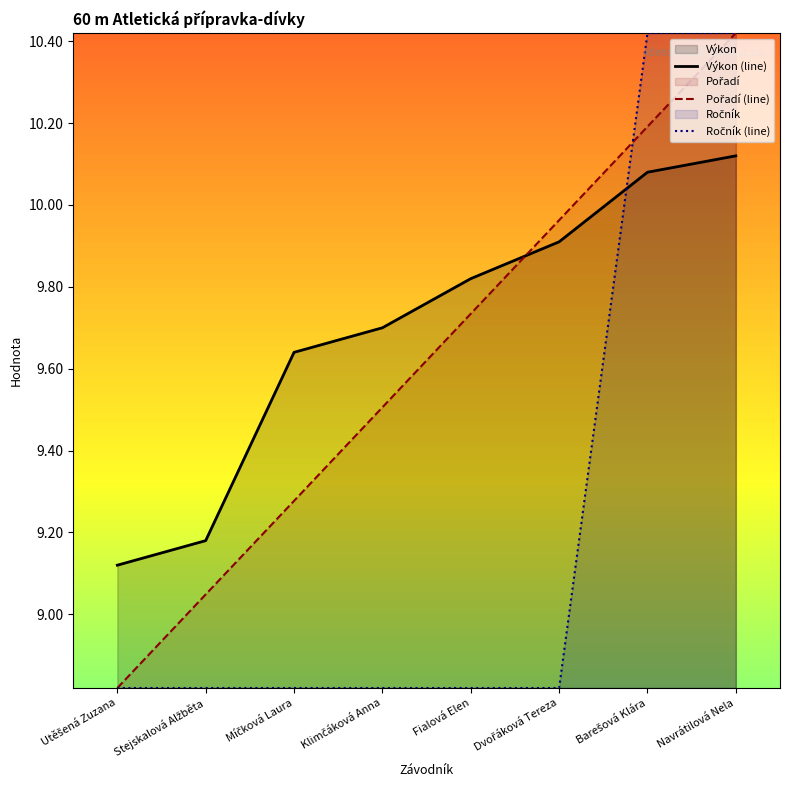

How many lines are shown in the chart?

3